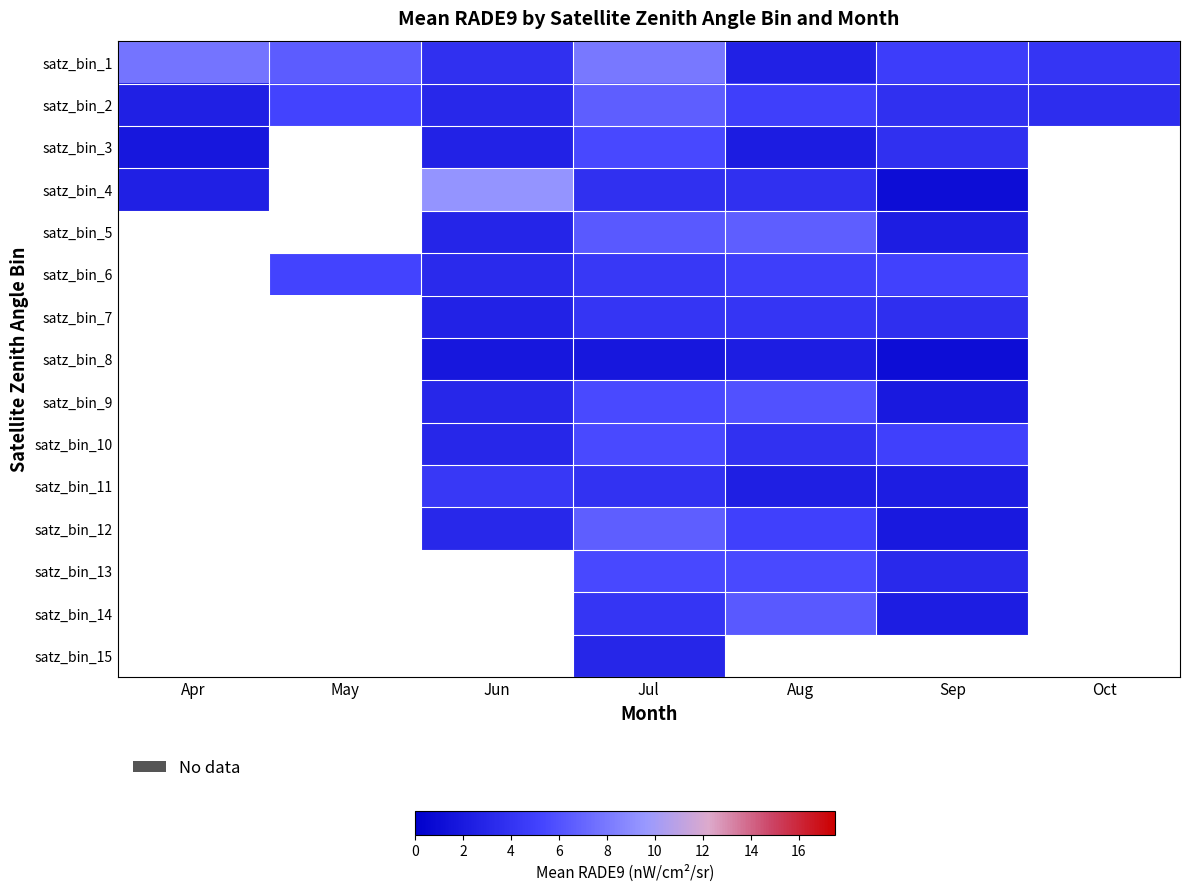

What is the approximate value of satz_bin_1 at Oct?

4.1